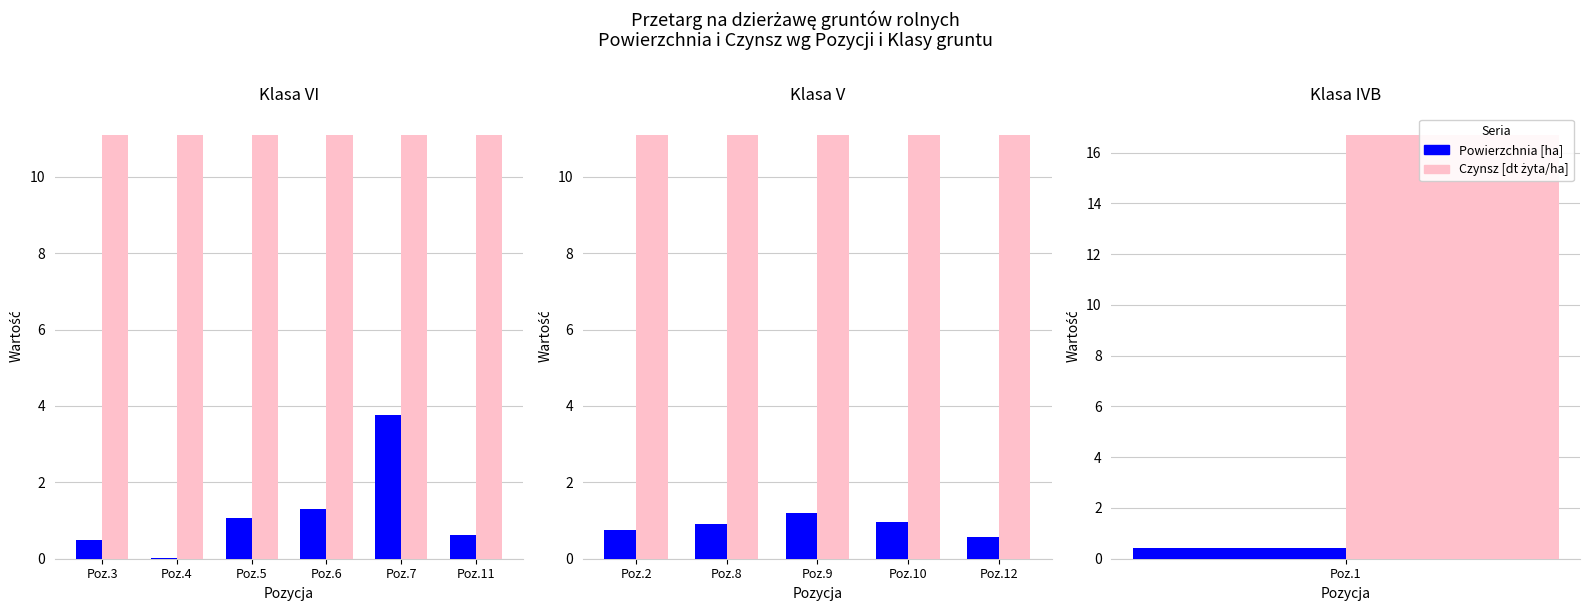

Rank the series by their maximum value, from highest to lowest.

Czynsz [dt żyta/ha], Powierzchnia [ha]